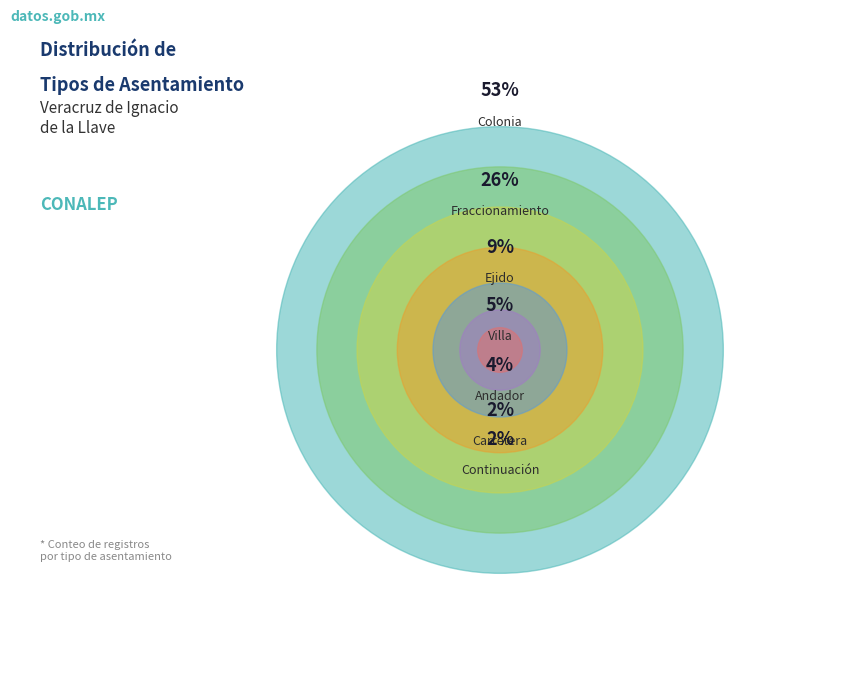

Which slice is the smallest?

Carretera